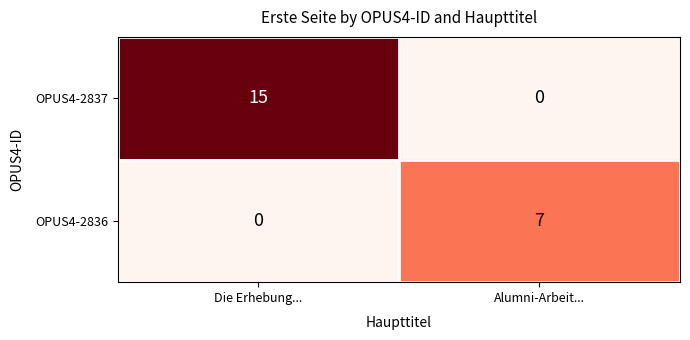

List the series in order of their overall mean, highest first.

OPUS4-2837, OPUS4-2836